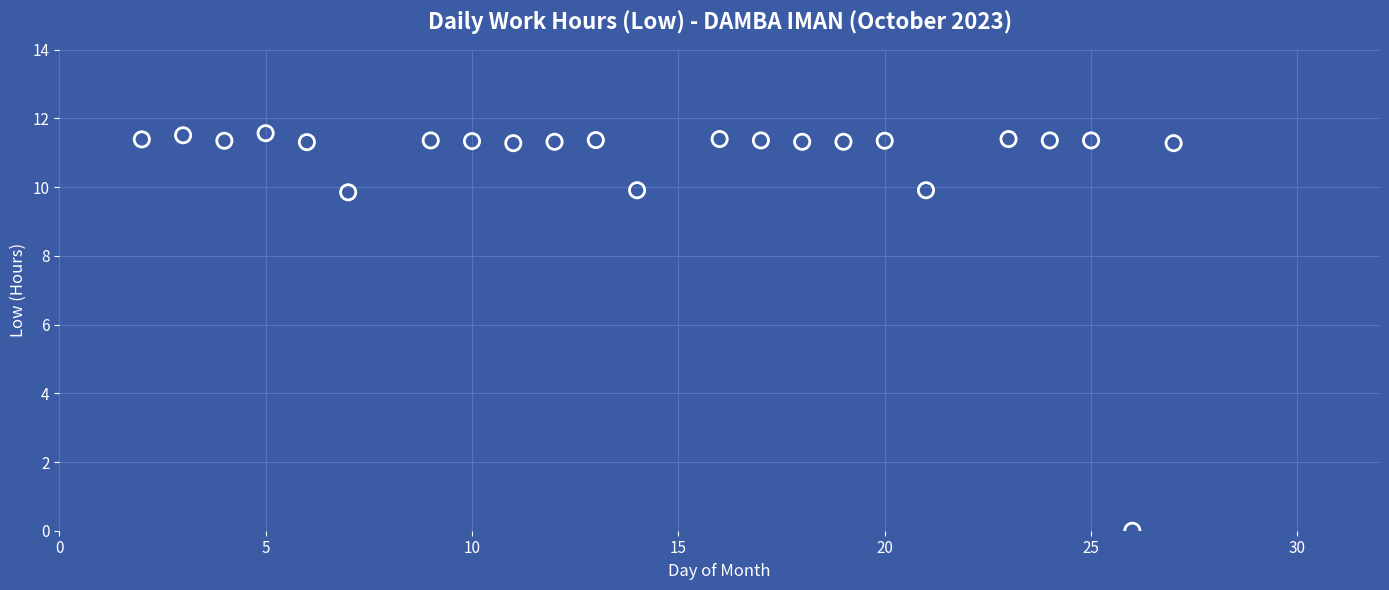

What is the range of Y values (max minus min)?

11.6